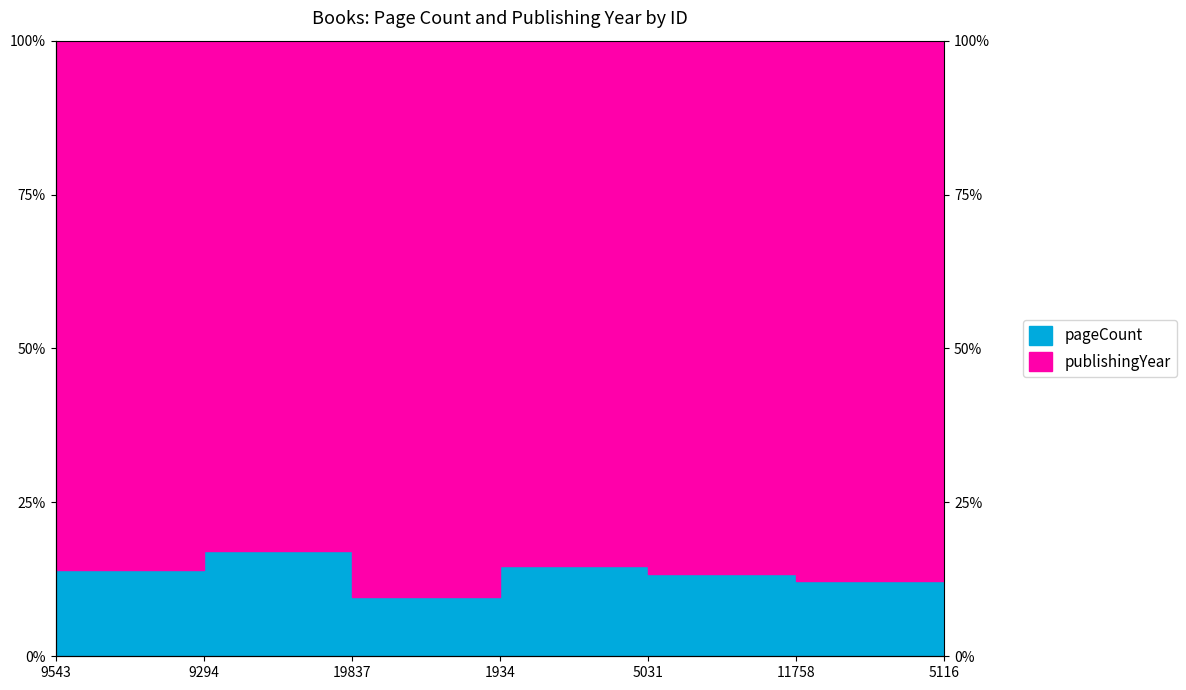

Does the chart have visible grid lines?

Yes